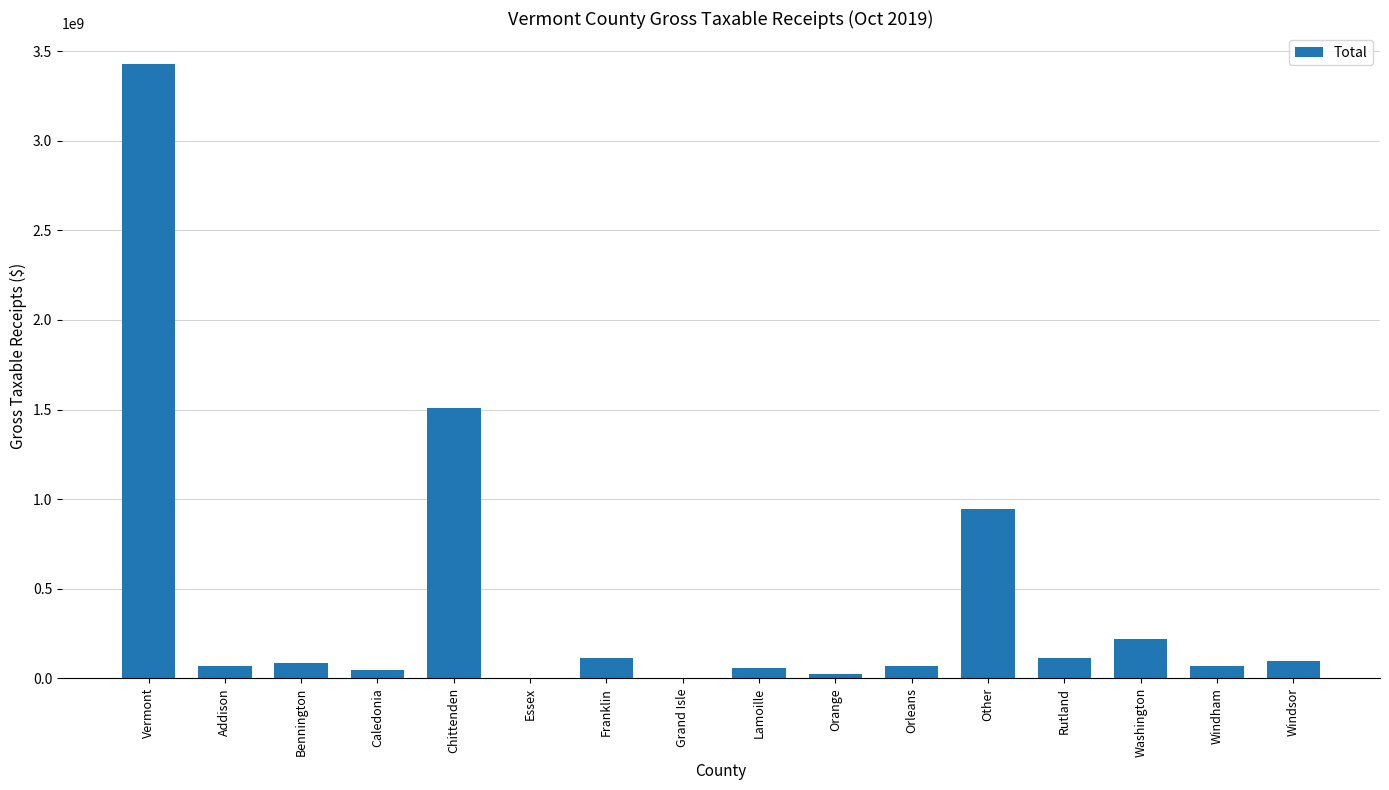

Which has a higher value, Washington or Addison?

Washington